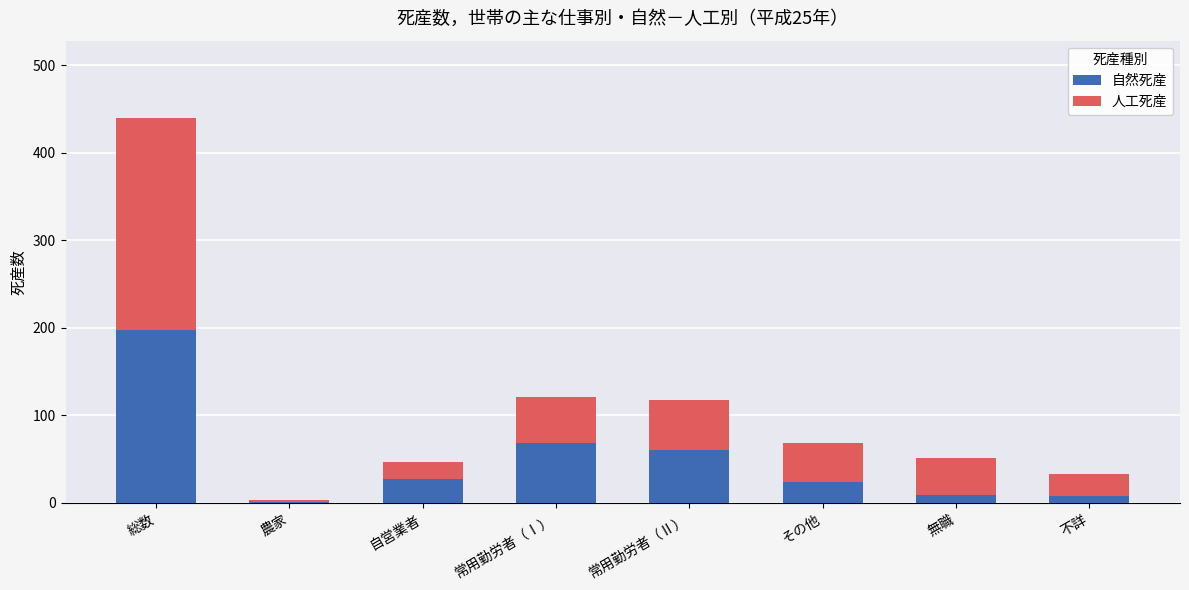

The 自然死産 series shows 27 at 自営業者. True or false?

True